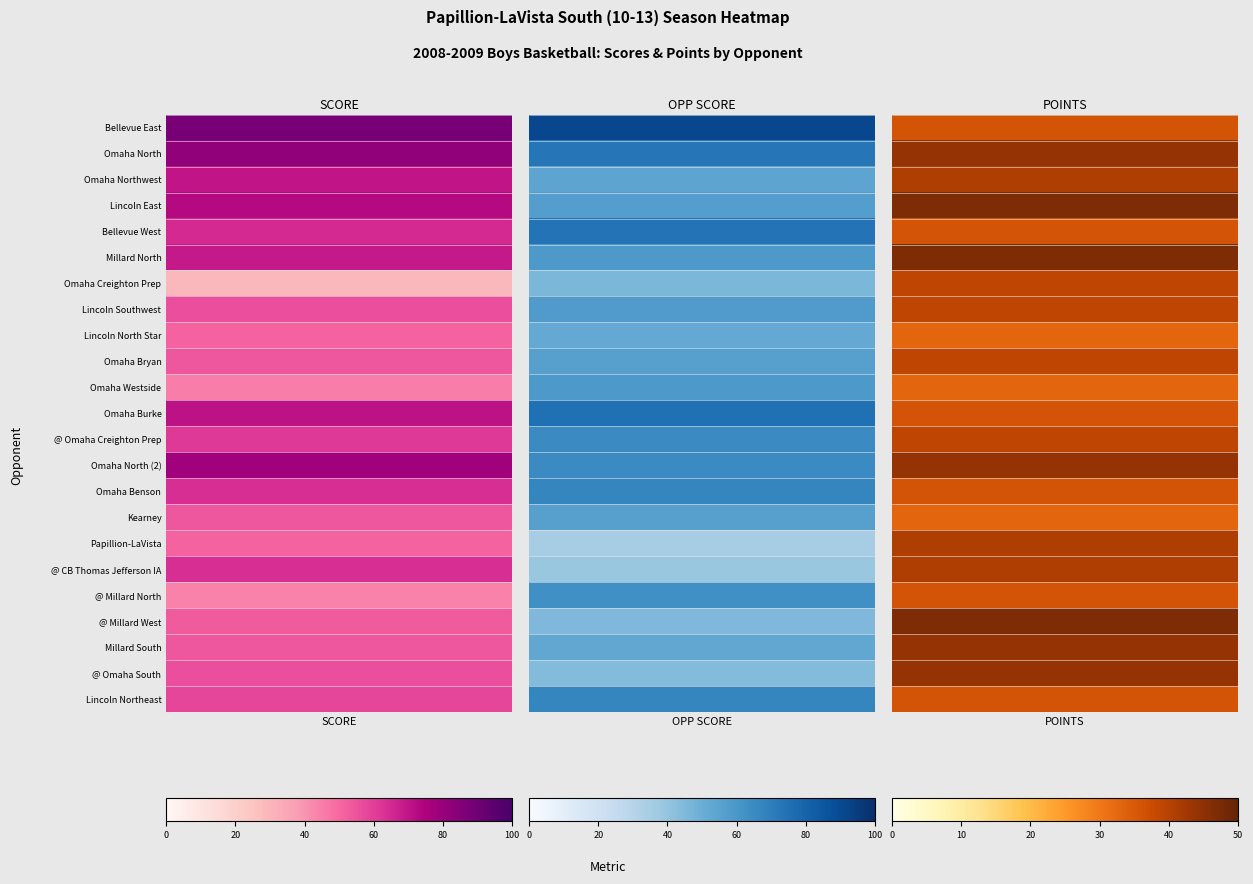

True or false: POINTS has a value of 47 at 0.

False